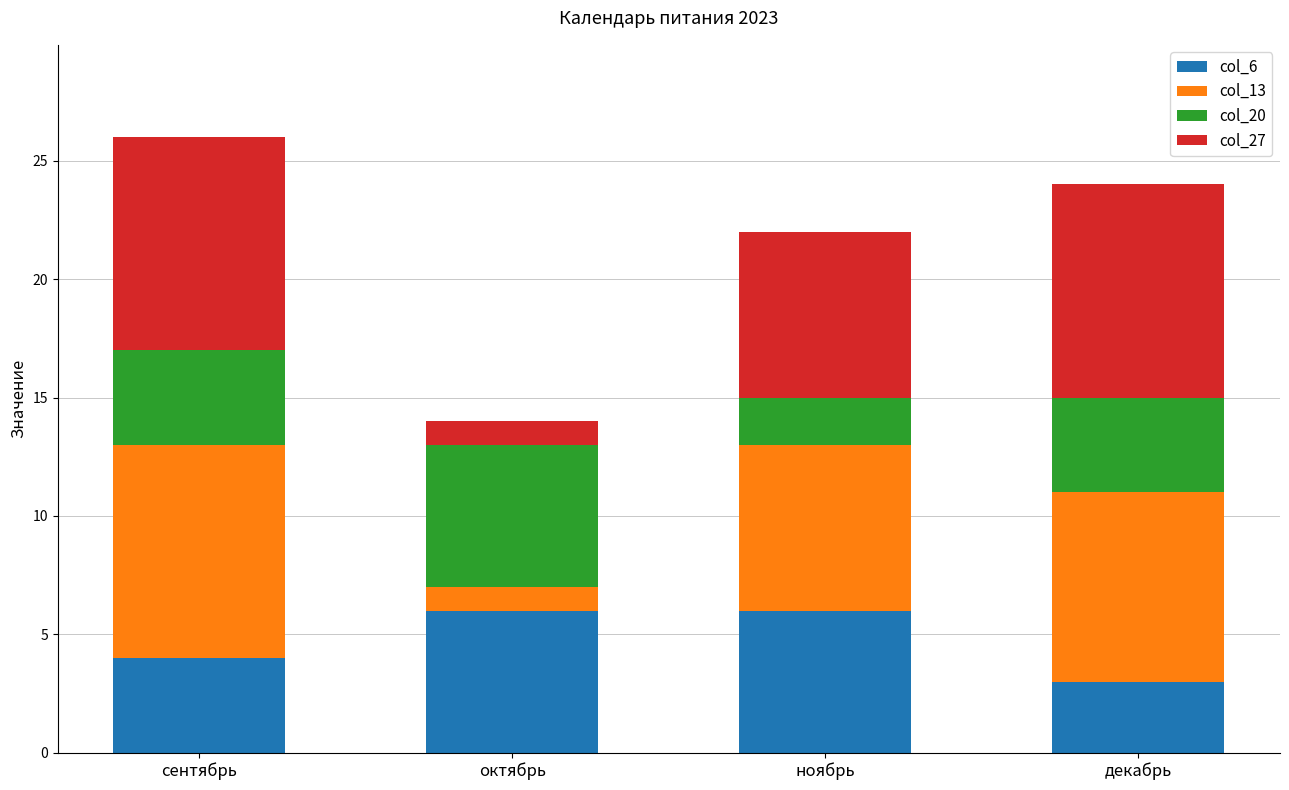

The col_6 series shows 6 at ноябрь. True or false?

True